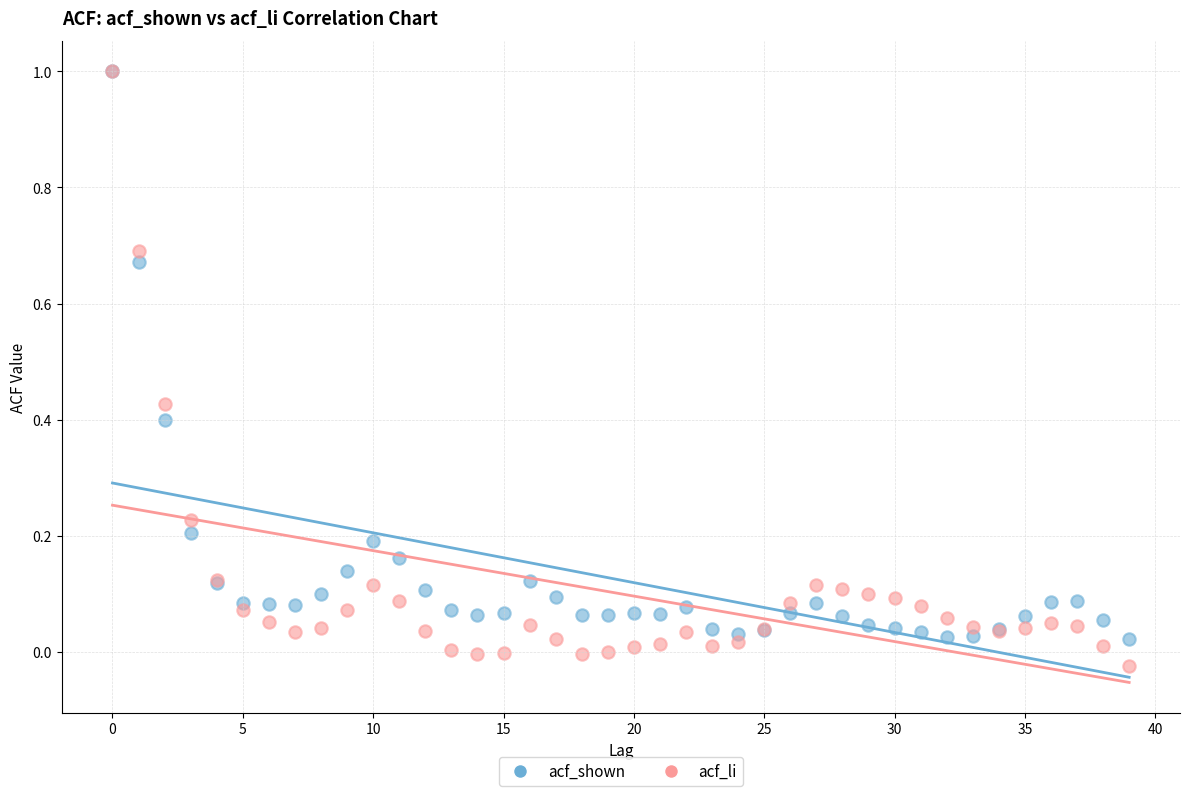

Which series has the largest Y range (max minus min)?

acf_li